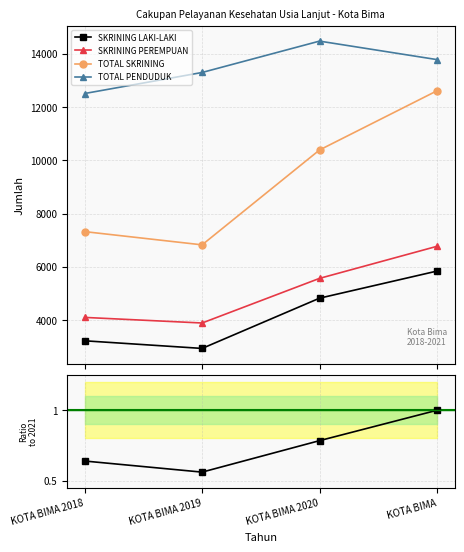

How many series are shown in this chart?

5